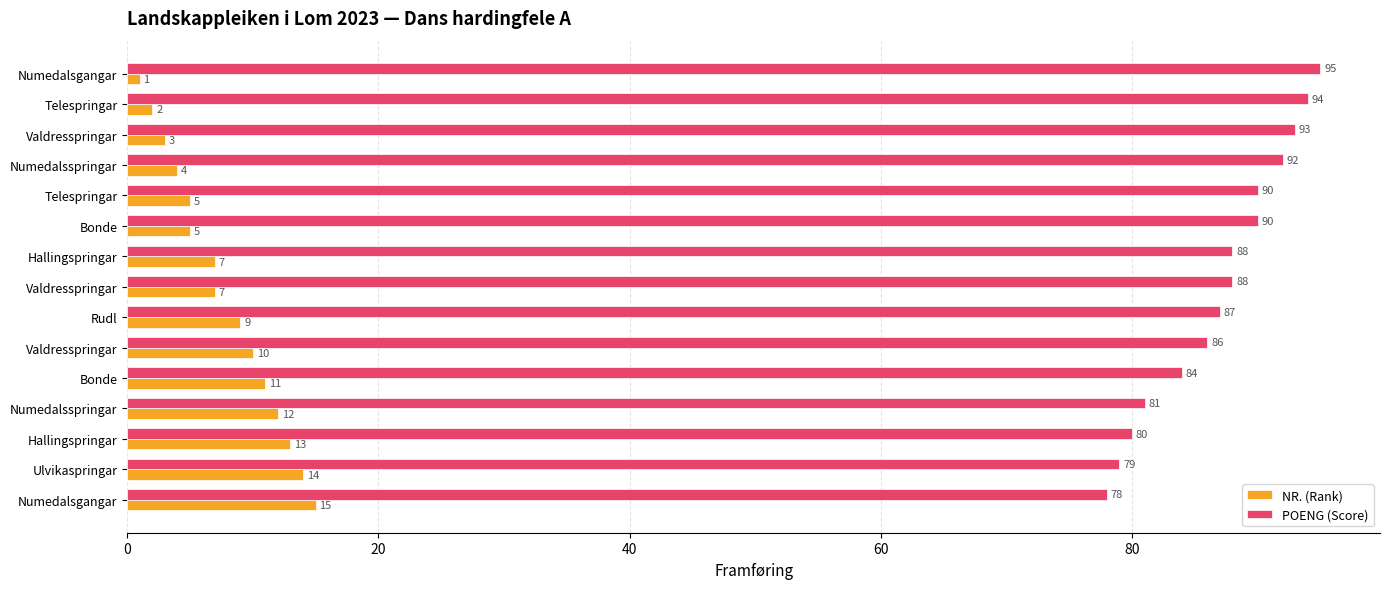

What are all the series names shown in the legend?

NR. (Rank), POENG (Score)